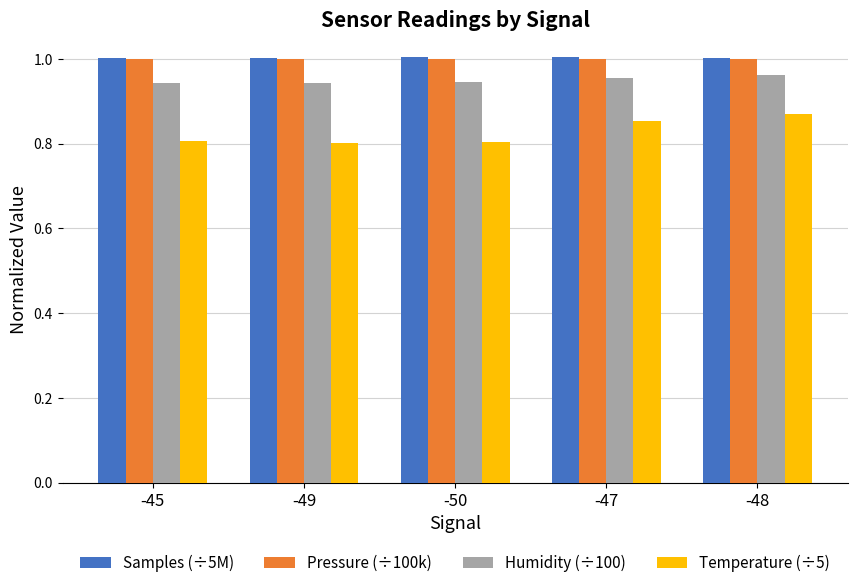

Which category has the highest value in the Temperature (÷5) series?

-48